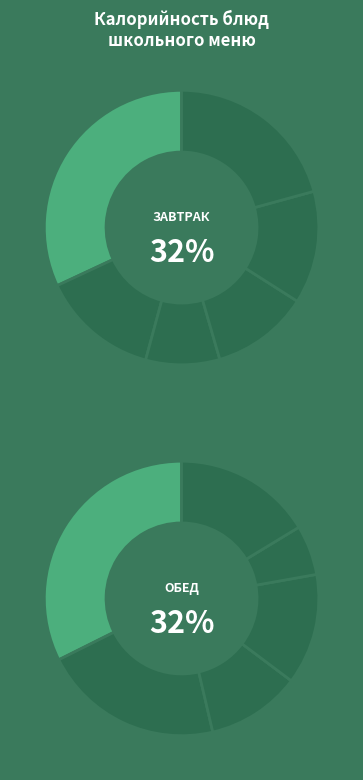

Is it true that Салат из помид. is 1% of the pie?

False